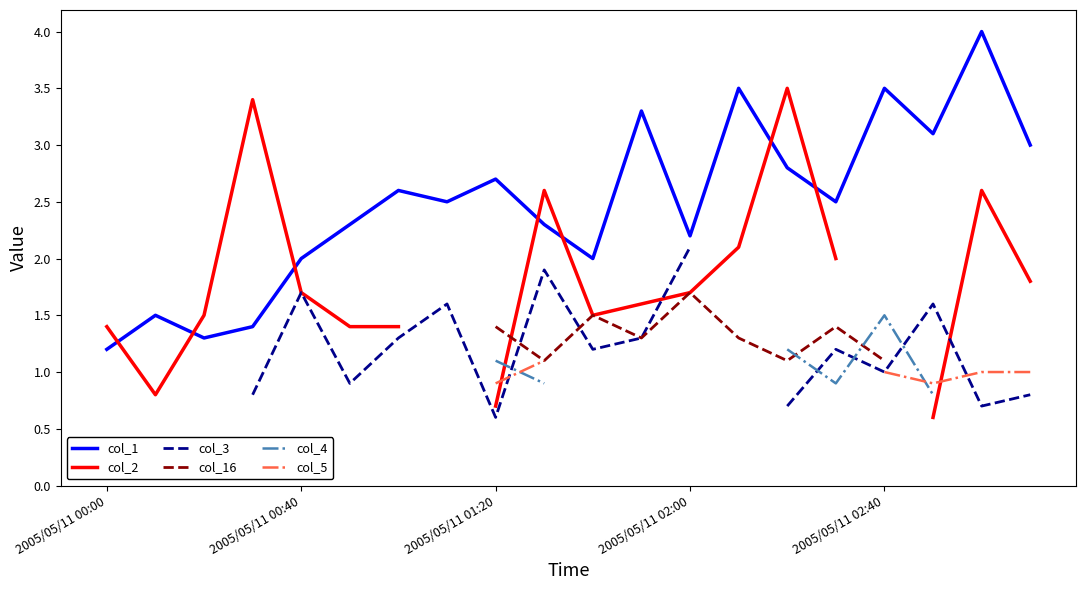

What is the minimum value for col_1?

1.2